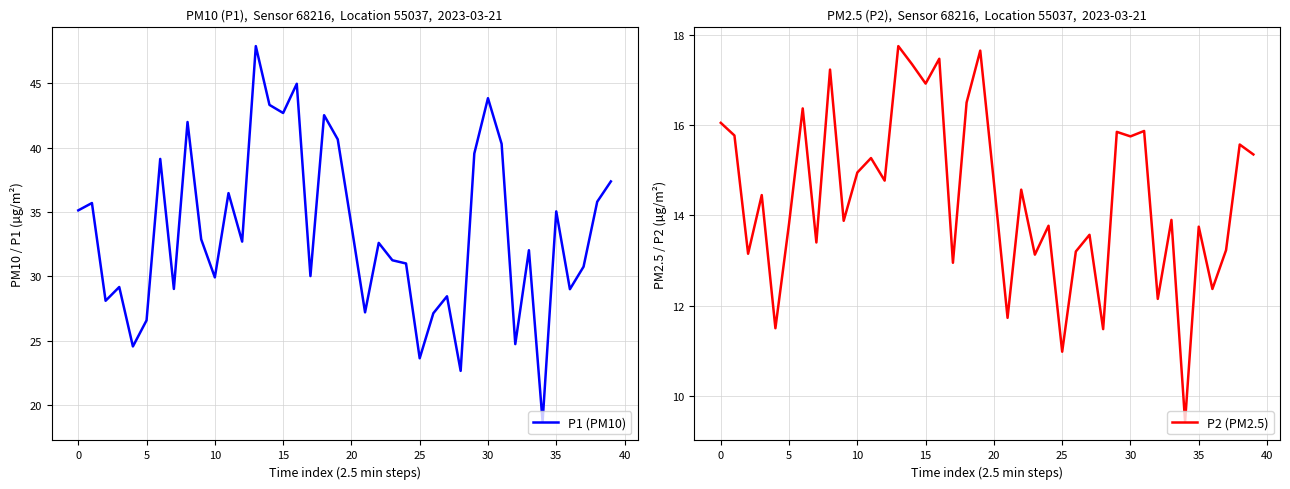

How many data points in P2 (PM2.5) are above 14?

21